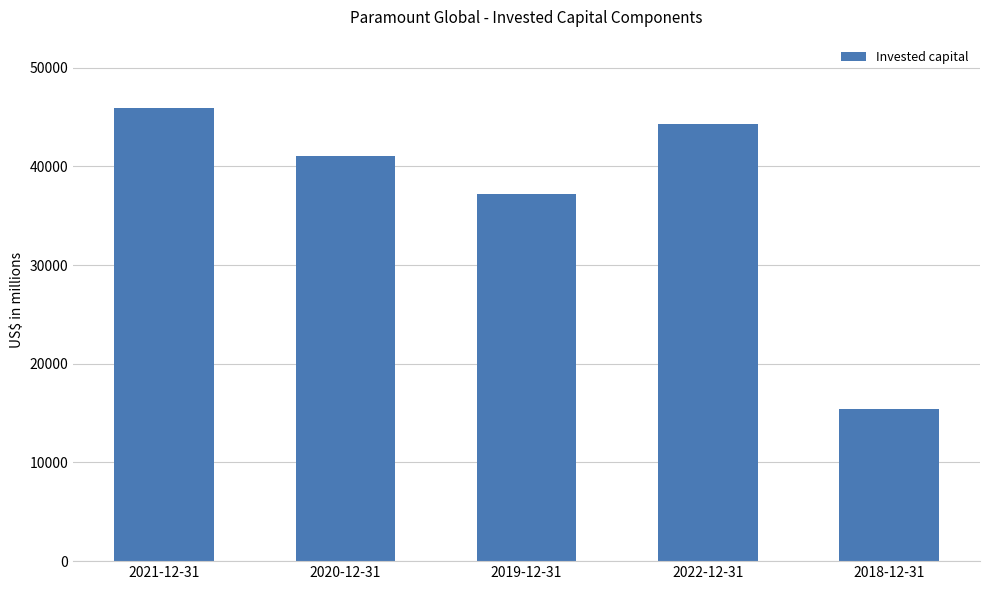

What position from the right is 2019-12-31?

3